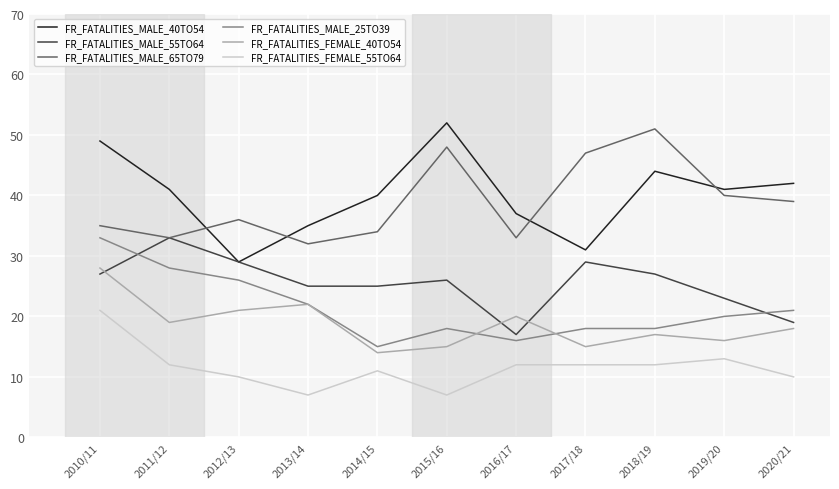

Reading right to left, extract all data points from this chart.

FR_FATALITIES_MALE_40TO54: 2020/21=42	2019/20=41	2018/19=44	2017/18=31	2016/17=37	2015/16=52	2014/15=40	2013/14=35	2012/13=29	2011/12=41	2010/11=49
FR_FATALITIES_MALE_55TO64: 2020/21=19	2019/20=23	2018/19=27	2017/18=29	2016/17=17	2015/16=26	2014/15=25	2013/14=25	2012/13=29	2011/12=33	2010/11=27
FR_FATALITIES_MALE_65TO79: 2020/21=39	2019/20=40	2018/19=51	2017/18=47	2016/17=33	2015/16=48	2014/15=34	2013/14=32	2012/13=36	2011/12=33	2010/11=35
FR_FATALITIES_MALE_25TO39: 2020/21=21	2019/20=20	2018/19=18	2017/18=18	2016/17=16	2015/16=18	2014/15=15	2013/14=22	2012/13=26	2011/12=28	2010/11=33
FR_FATALITIES_FEMALE_40TO54: 2020/21=18	2019/20=16	2018/19=17	2017/18=15	2016/17=20	2015/16=15	2014/15=14	2013/14=22	2012/13=21	2011/12=19	2010/11=28
FR_FATALITIES_FEMALE_55TO64: 2020/21=10	2019/20=13	2018/19=12	2017/18=12	2016/17=12	2015/16=7	2014/15=11	2013/14=7	2012/13=10	2011/12=12	2010/11=21